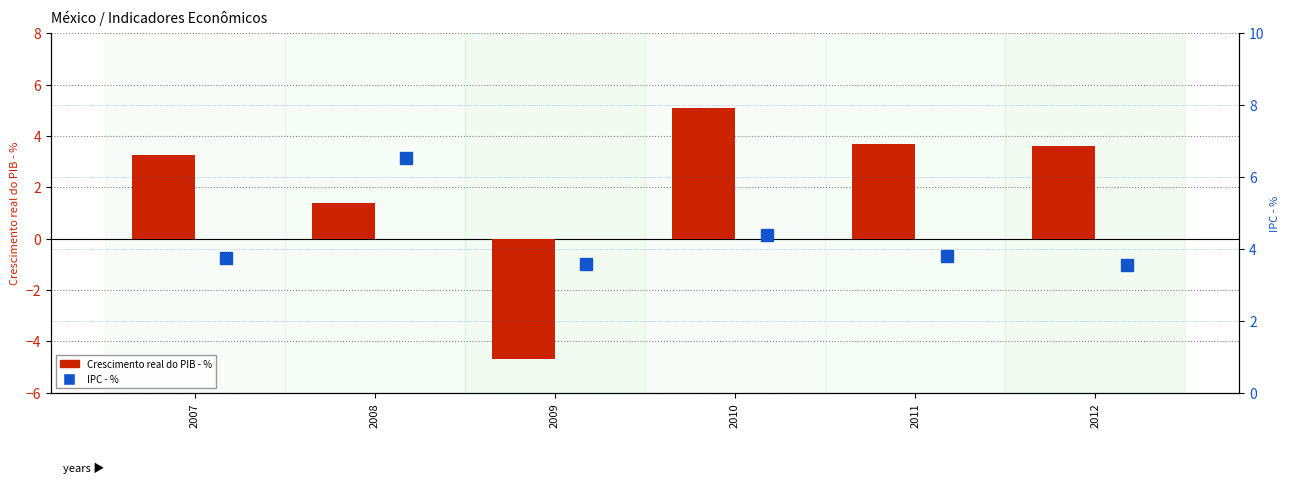

The value of Crescimento real do PIB - % at 2009 is -1.5. True or false?

False